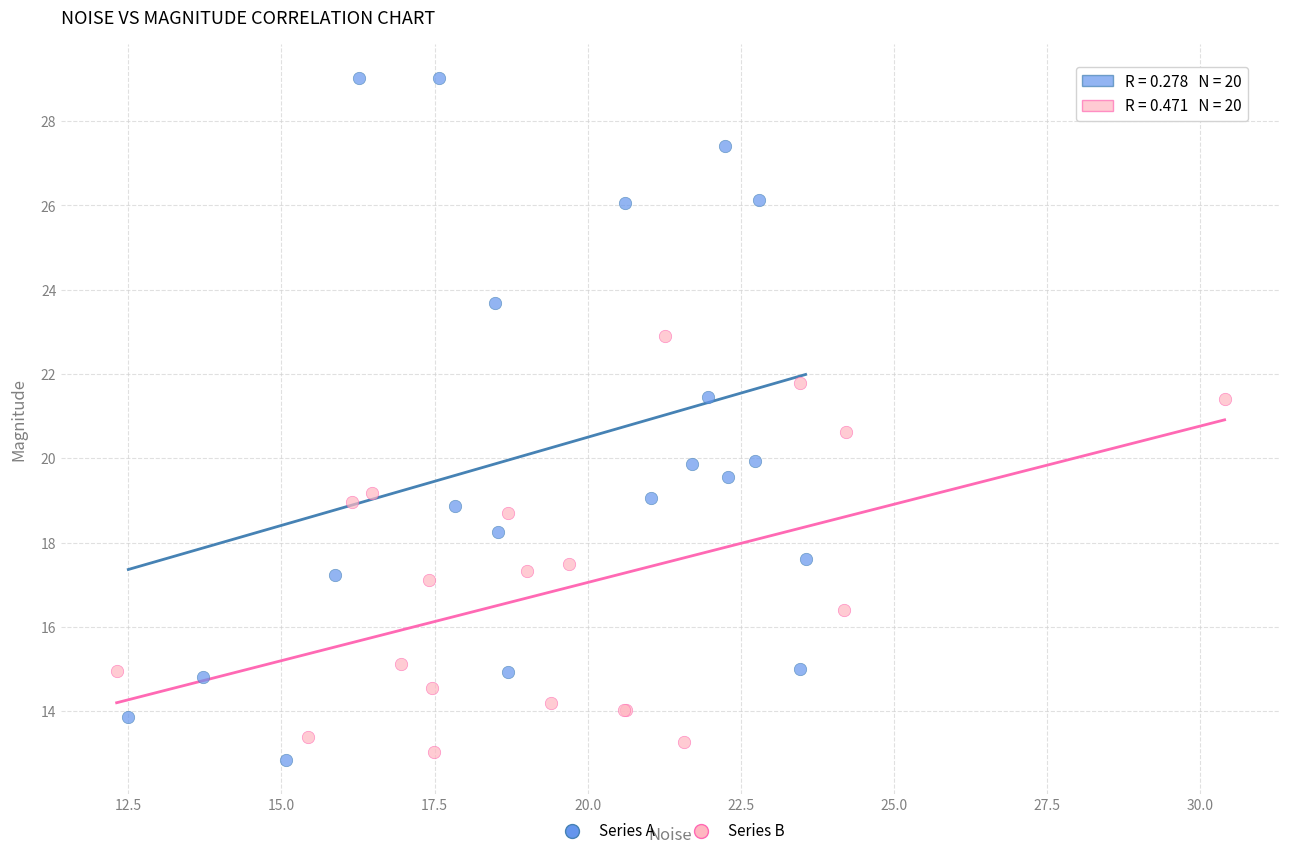

Which series has the widest spread of Y values?

Series A